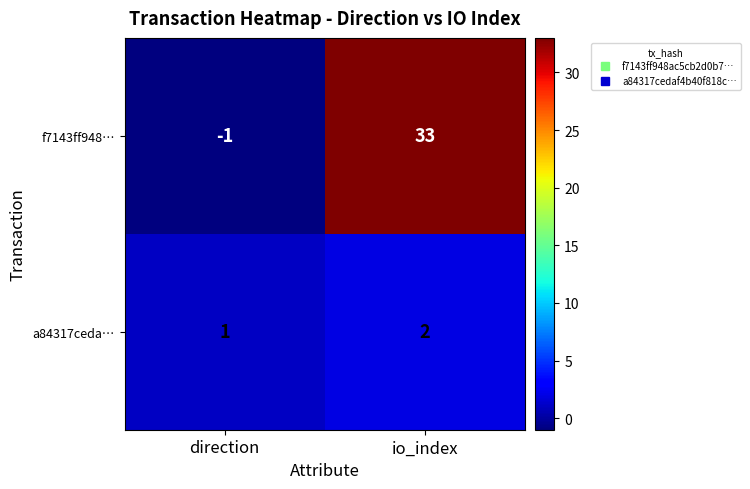

True or false: f7143ff948… has a value of 33 at io_index.

True